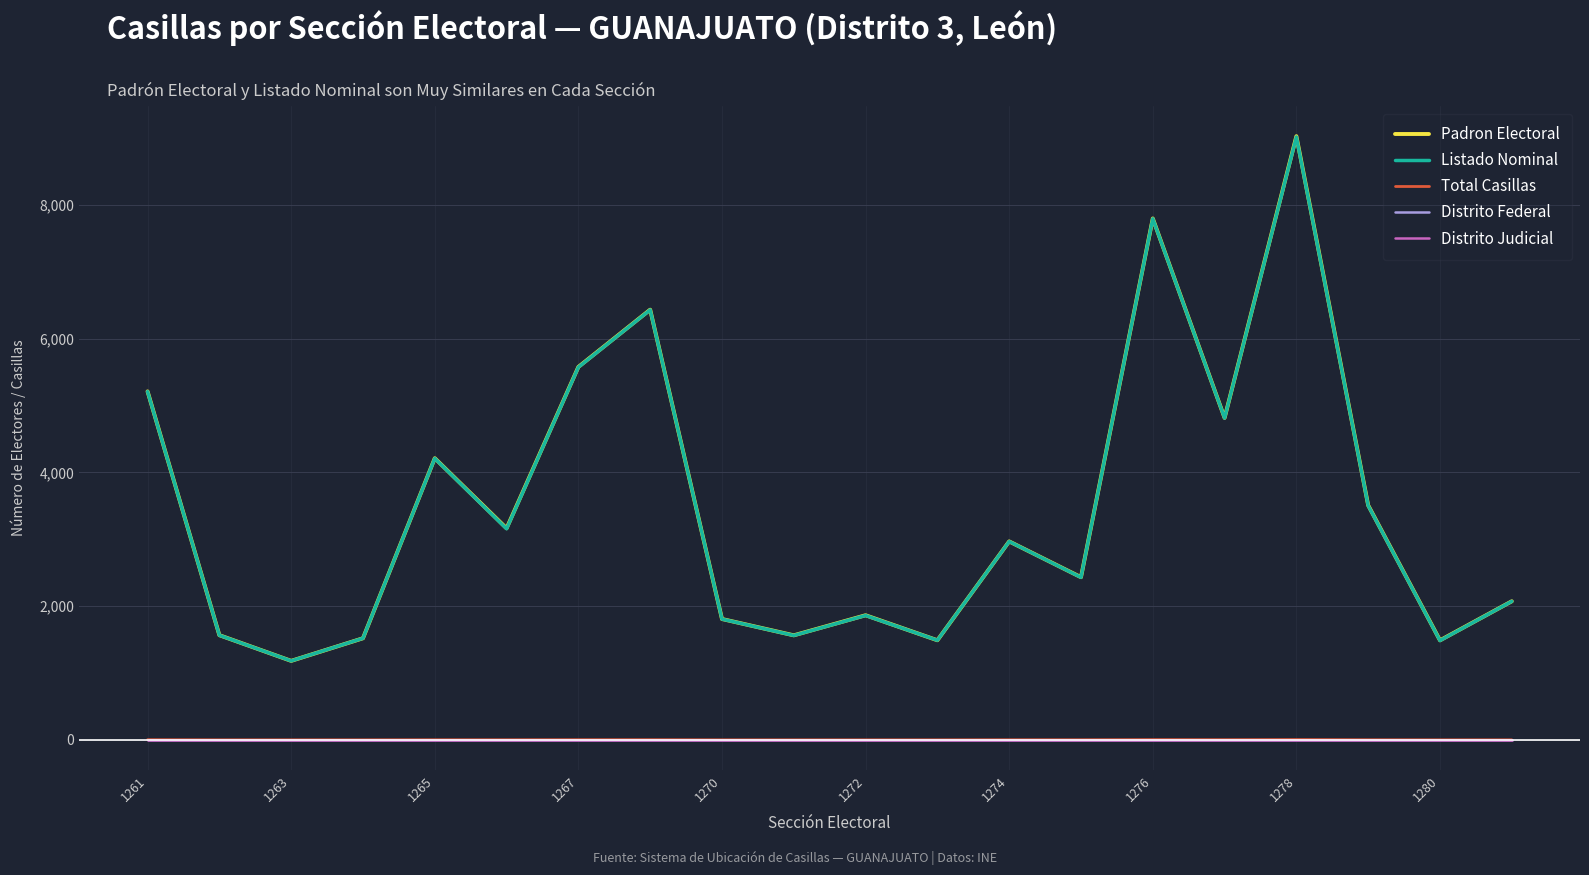

What is the greatest value displayed?

9027